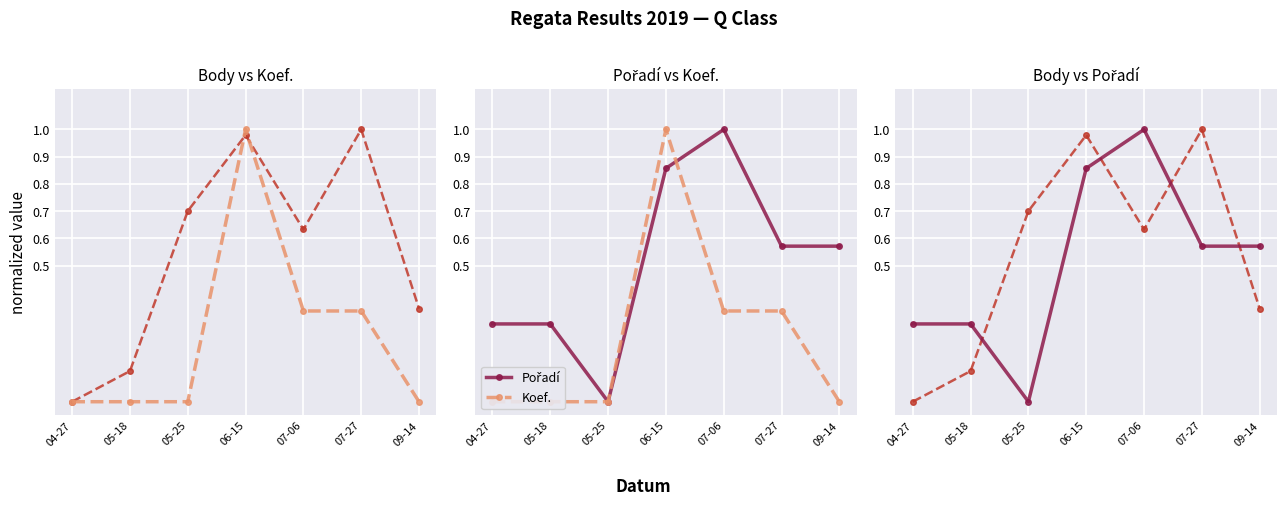

At which category is the sum across all series the highest?

06-15